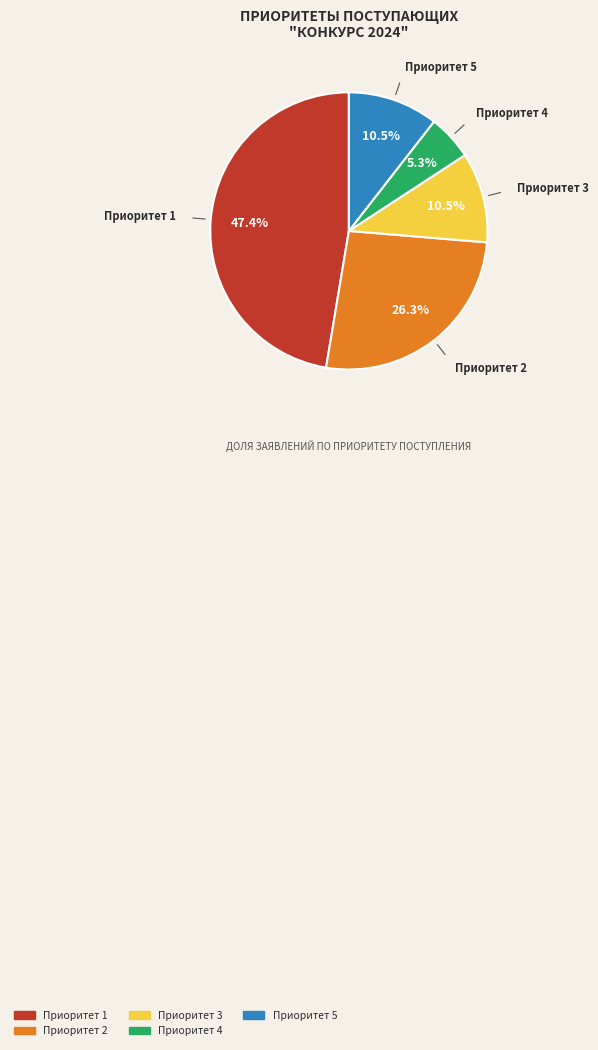

To the nearest percent, what is the combined percentage of Приоритет 3 and Приоритет 1?

58%